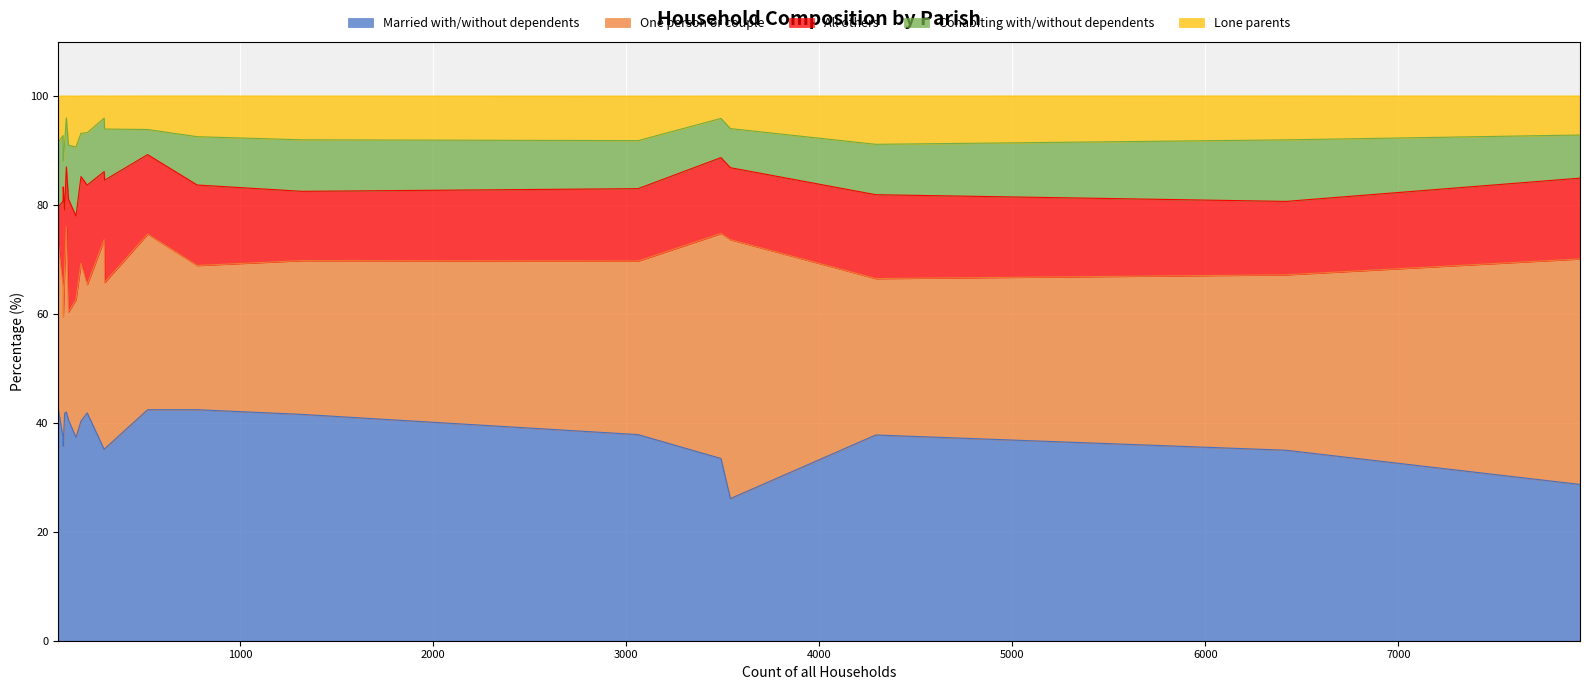

List the labels in order of Cohabiting with/without dependents value, largest first.

Moreton, Gussage St. Michael, Shapwick, Chalbury, Verwood, Crichel, Pamphill, Horton, Alderholt, Cranborne, Corfe Mullen, Gussage All Saints, Sturminster Marshall, Colehill, Hinton, Ferndown Town, St. Leonards and St. Ives, West Moors, Edmondsham, Holt